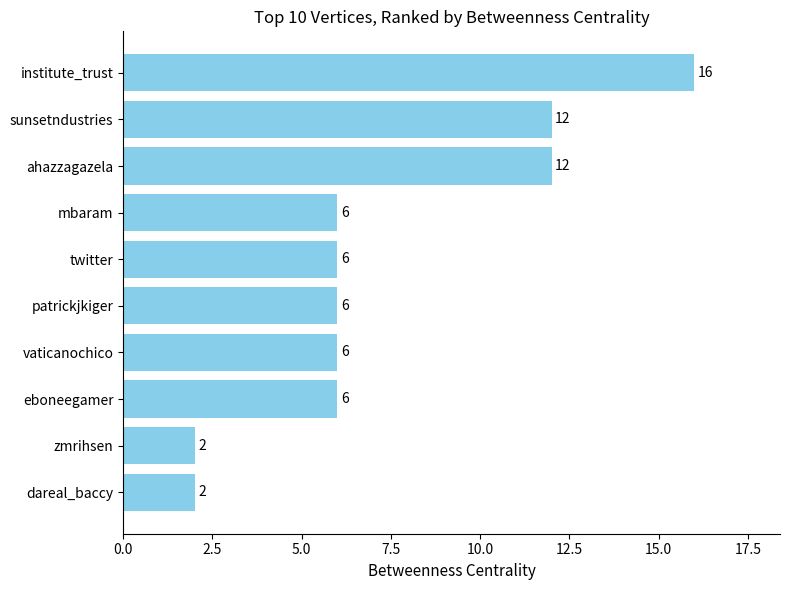

Is it true that the value at eboneegamer is 6?

True